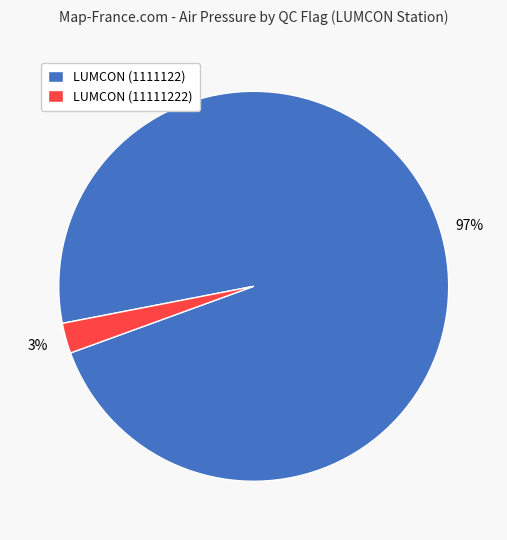

To the nearest percent, what is the average slice percentage?

50%